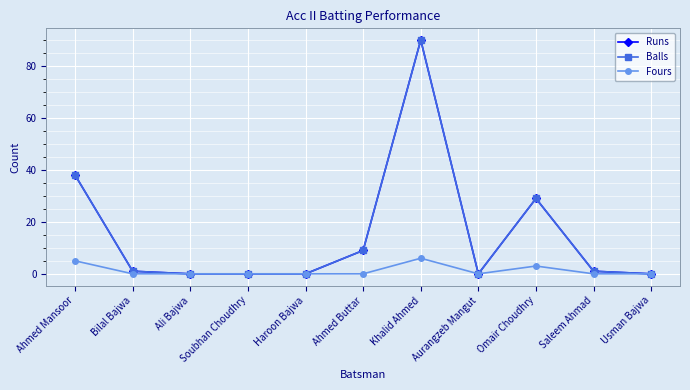

At how many categories does at least one series exceed 26?

3